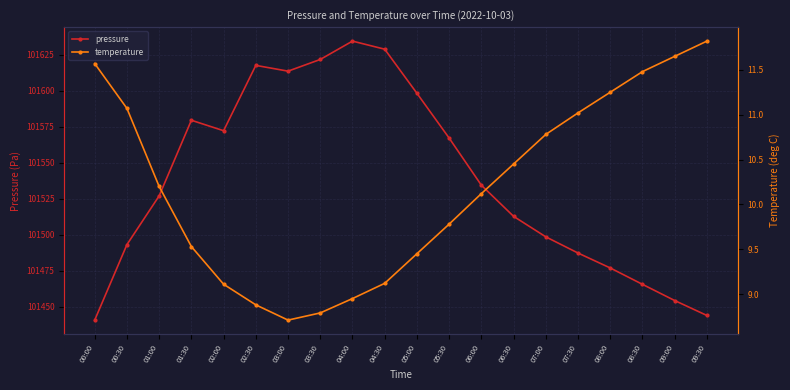

Is the value of temperature at 06:30 greater than the value of pressure at 09:00?

No